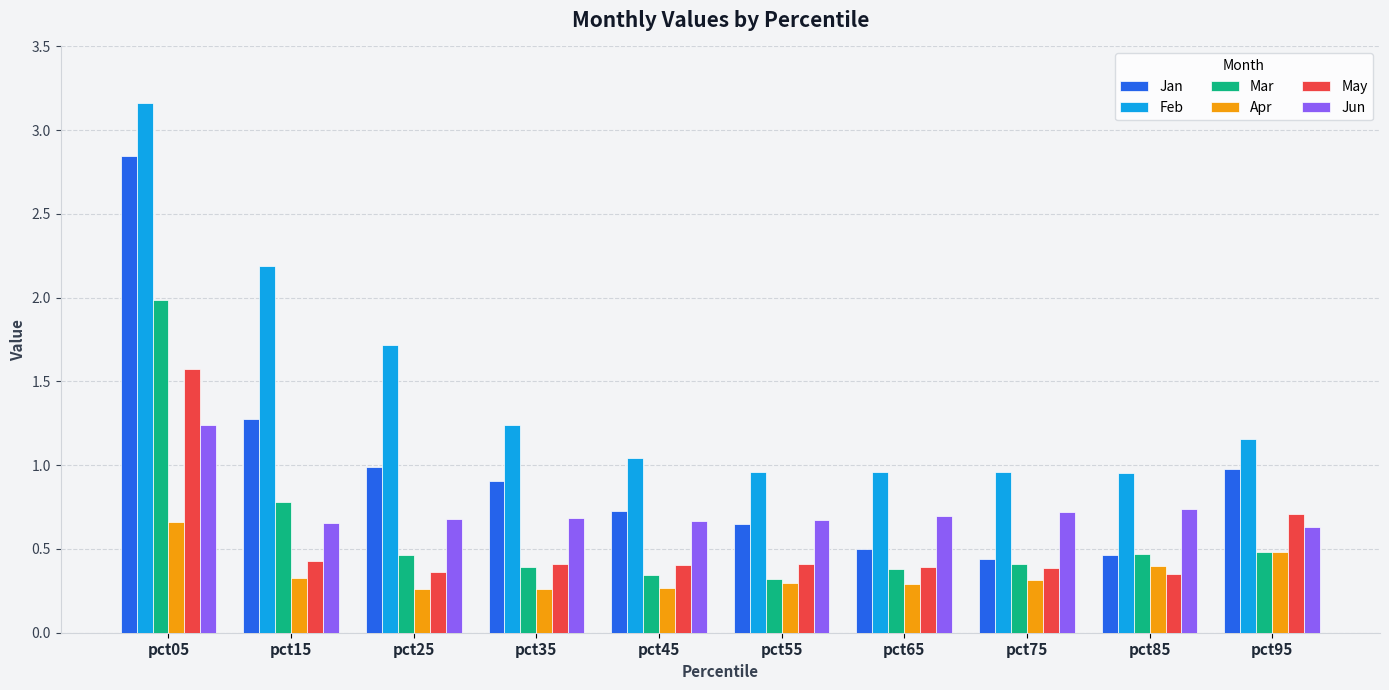

Where does the Feb series first go above 1?

pct05